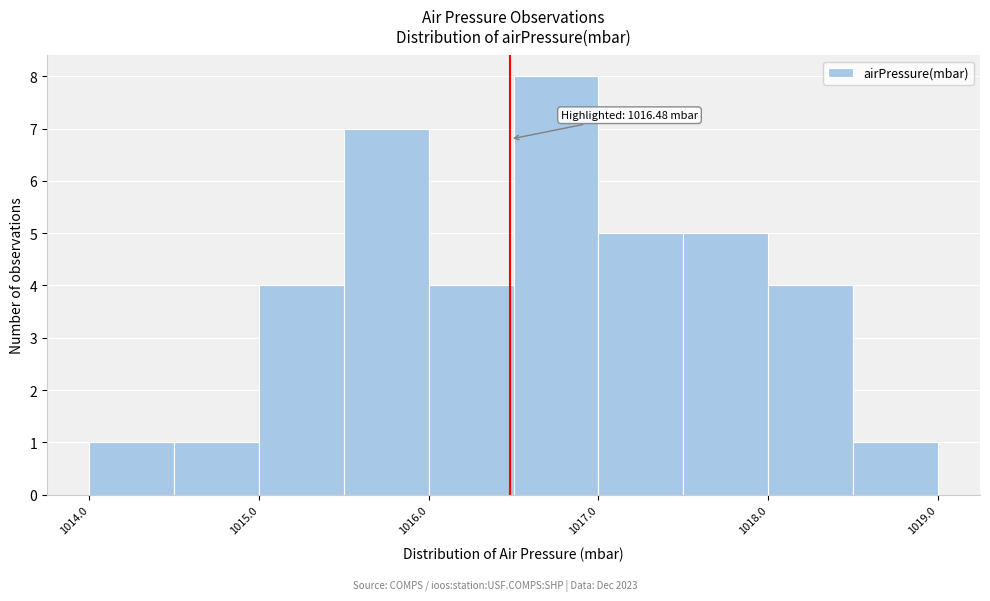

Over which range of the x-axis is the bar tallest?

1016.5 to 1017.0